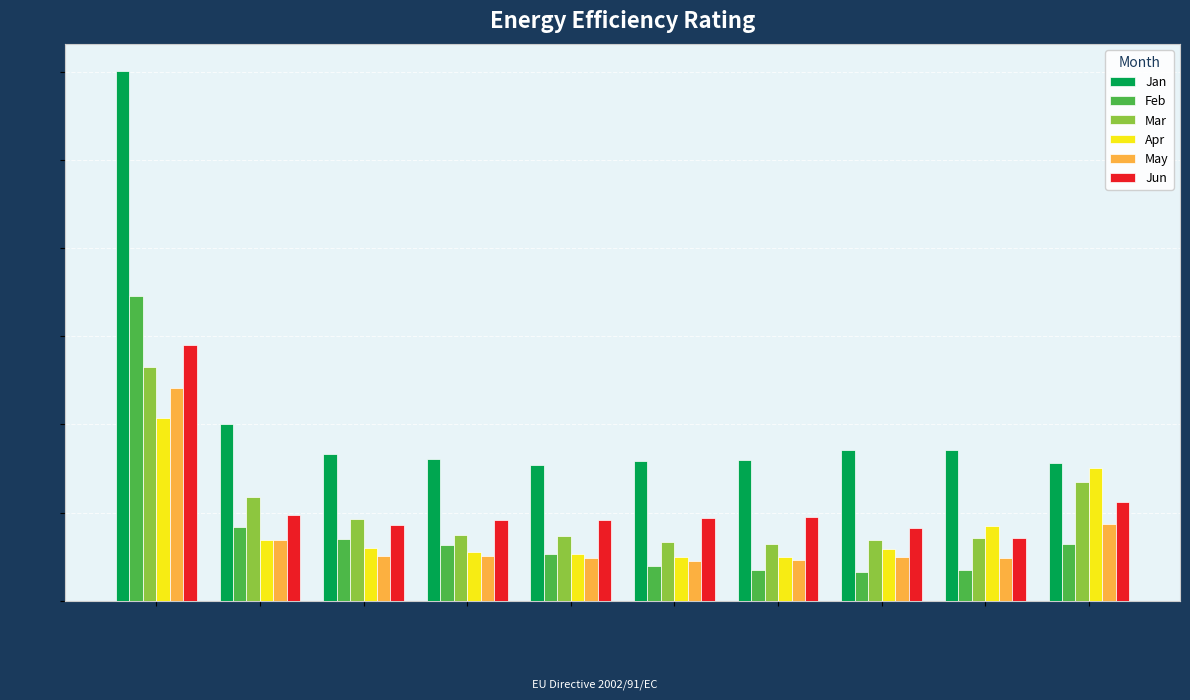

The value of Mar at pct65 is 0.2. True or false?

False